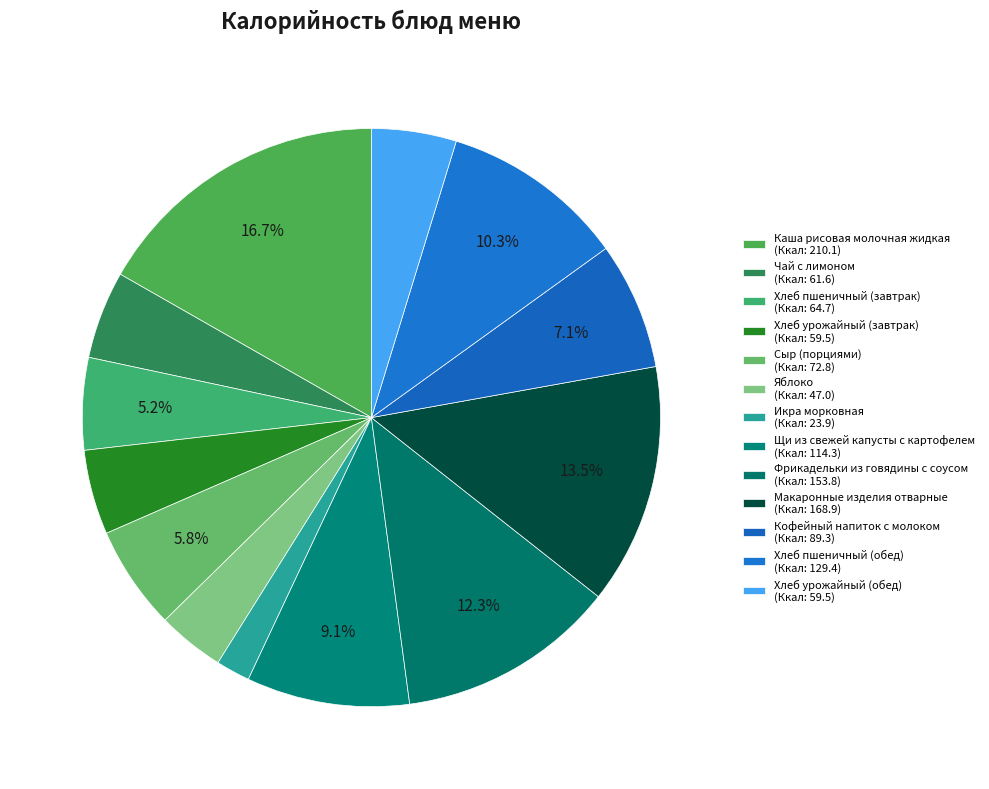

Count the number of slices in the pie.

13